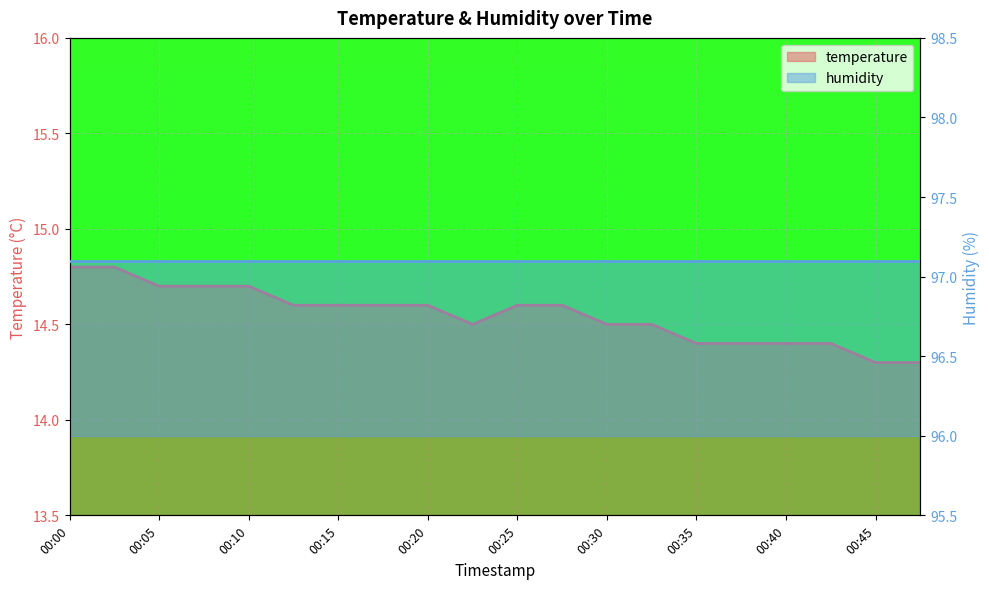

What is the minimum value shown in the chart?

14.3